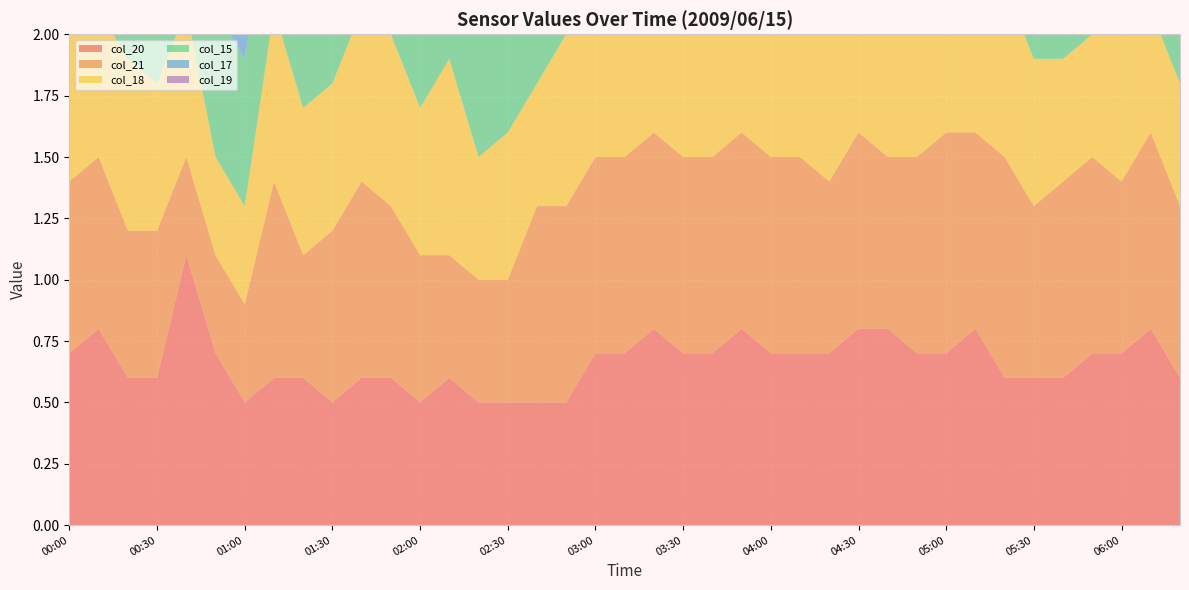

Reading left to right, extract all data points from this chart.

col_20: 00:00=0.7	00:10=0.8	00:20=0.6	00:30=0.6	00:40=1.1	00:50=0.7	01:00=0.5	01:10=0.6	01:20=0.6	01:30=0.5	01:40=0.6	01:50=0.6	02:00=0.5	02:10=0.6	02:20=0.5	02:30=0.5	02:40=0.5	02:50=0.5	03:00=0.7	03:10=0.7	03:20=0.8	03:30=0.7	03:40=0.7	03:50=0.8	04:00=0.7	04:10=0.7	04:20=0.7	04:30=0.8	04:40=0.8	04:50=0.7	05:00=0.7	05:10=0.8	05:20=0.6	05:30=0.6	05:40=0.6	05:50=0.7	06:00=0.7	06:10=0.8	06:20=0.6
col_21: 00:00=0.7	00:10=0.7	00:20=0.6	00:30=0.6	00:40=0.4	00:50=0.4	01:00=0.4	01:10=0.8	01:20=0.5	01:30=0.7	01:40=0.8	01:50=0.7	02:00=0.6	02:10=0.5	02:20=0.5	02:30=0.5	02:40=0.8	02:50=0.8	03:00=0.8	03:10=0.8	03:20=0.8	03:30=0.8	03:40=0.8	03:50=0.8	04:00=0.8	04:10=0.8	04:20=0.7	04:30=0.8	04:40=0.7	04:50=0.8	05:00=0.9	05:10=0.8	05:20=0.9	05:30=0.7	05:40=0.8	05:50=0.8	06:00=0.7	06:10=0.8	06:20=0.7
col_18: 00:00=0.8	00:10=0.6	00:20=0.7	00:30=0.6	00:40=0.6	00:50=0.4	01:00=0.4	01:10=0.7	01:20=0.6	01:30=0.6	01:40=0.7	01:50=0.7	02:00=0.6	02:10=0.8	02:20=0.5	02:30=0.6	02:40=0.5	02:50=0.7	03:00=0.7	03:10=0.7	03:20=0.7	03:30=0.7	03:40=0.7	03:50=0.7	04:00=0.6	04:10=0.7	04:20=0.9	04:30=0.6	04:40=0.6	04:50=0.6	05:00=0.6	05:10=0.8	05:20=0.7	05:30=0.6	05:40=0.5	05:50=0.5	06:00=0.6	06:10=0.5	06:20=0.5
col_15: 00:00=0.5	00:10=0.6	00:20=0.5	00:30=0.5	00:40=0.6	00:50=0.6	01:00=0.6	01:10=0.5	01:20=0.5	01:30=0.6	01:40=0.5	01:50=0.6	02:00=0.6	02:10=0.5	02:20=0.5	02:30=0.5	02:40=0.7	02:50=0.7	03:00=0.5	03:10=0.5	03:20=0.5	03:30=0.6	03:40=0.4	03:50=0.5	04:00=0.5	04:10=0.5	04:20=0.4	04:30=0.7	04:40=0.5	04:50=0.5	05:00=0.5	05:10=0.5	05:20=0.4	05:30=0.5	05:40=0.5	05:50=0.5	06:00=0.5	06:10=0.5	06:20=0.3
col_17: 00:00=0.6	00:10=0.6	00:20=0.5	00:30=0.6	00:40=0.6	00:50=0.6	01:00=0.5	01:10=0.6	01:20=0.5	01:30=0.5	01:40=0.6	01:50=0.6	02:00=0.6	02:10=0.5	02:20=0.6	02:30=0.5	02:40=0.6	02:50=0.6	03:00=0.5	03:10=0.5	03:20=0.7	03:30=0.5	03:40=0.5	03:50=0.5	04:00=0.7	04:10=0.6	04:20=0.5	04:30=0.5	04:40=0.5	04:50=0.6	05:00=0.6	05:10=0.6	05:20=0.5	05:30=0.5	05:40=0.6	05:50=0.5	06:00=0.6	06:10=0.5	06:20=0.4
col_19: 00:00=0.6	00:10=0.6	00:20=0.4	00:30=0.4	00:40=0.6	00:50=0.6	01:00=0.4	01:10=0.5	01:20=0.5	01:30=0.6	01:40=0.6	01:50=0.6	02:00=0.6	02:10=0.3	02:20=0.5	02:30=0.6	02:40=0.7	02:50=0.7	03:00=0.3	03:10=0.6	03:20=0.7	03:30=0.7	03:40=0.7	03:50=0.7	04:00=0.7	04:10=0.7	04:20=0.6	04:30=0.7	04:40=0.7	04:50=0.7	05:00=0.7	05:10=0.6	05:20=0.6	05:30=0.7	05:40=0.7	05:50=0.7	06:00=0.6	06:10=0.7	06:20=0.7